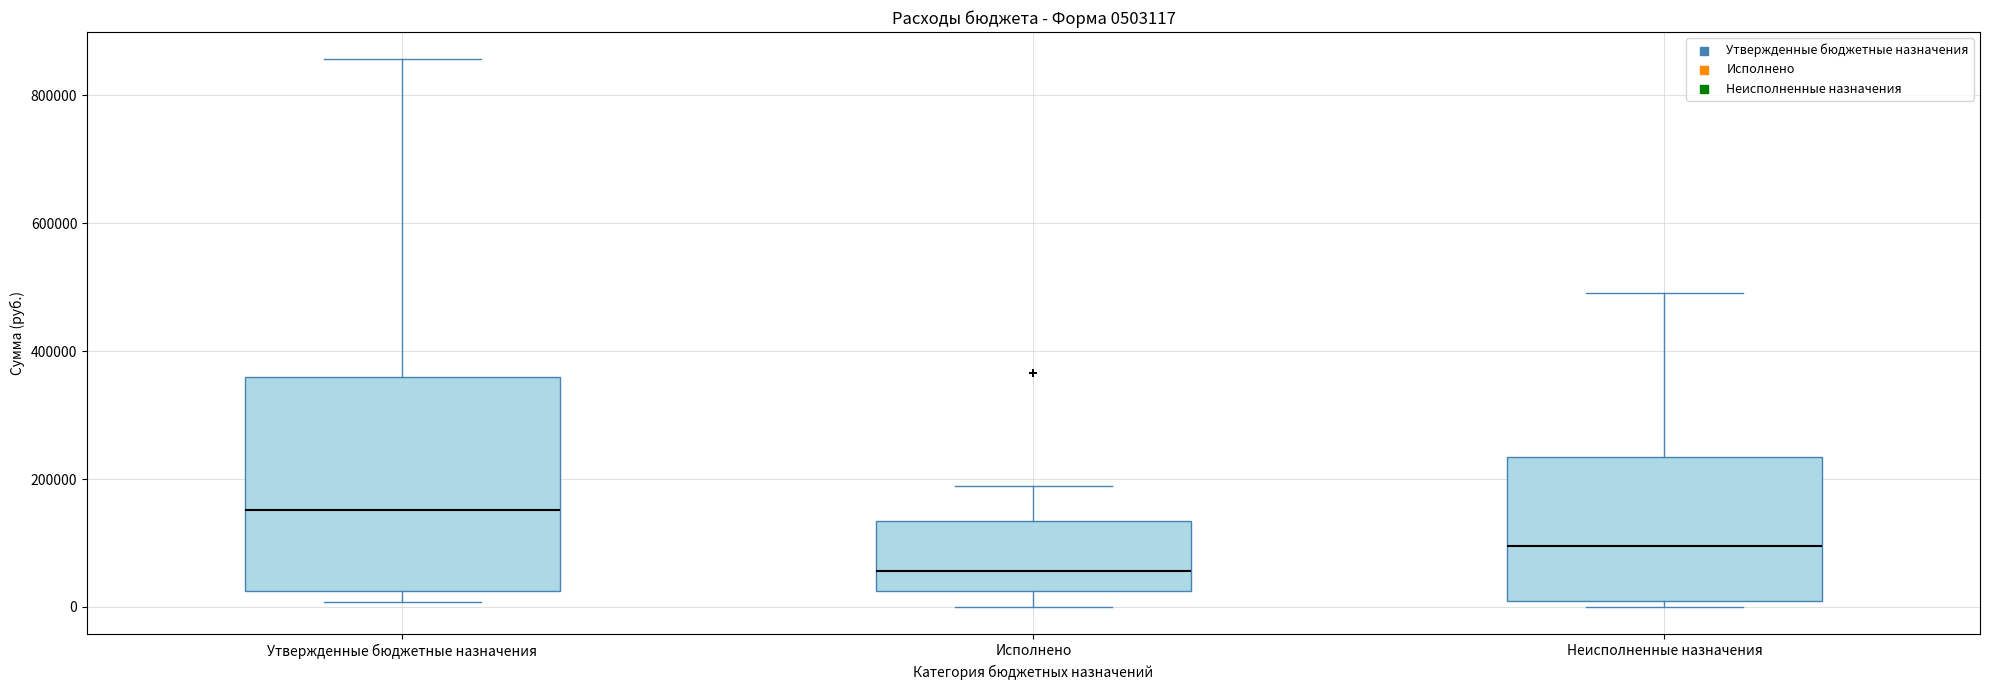

Which box is the tallest, from its lower edge to its upper edge?

Утвержденные бюджетные назначения